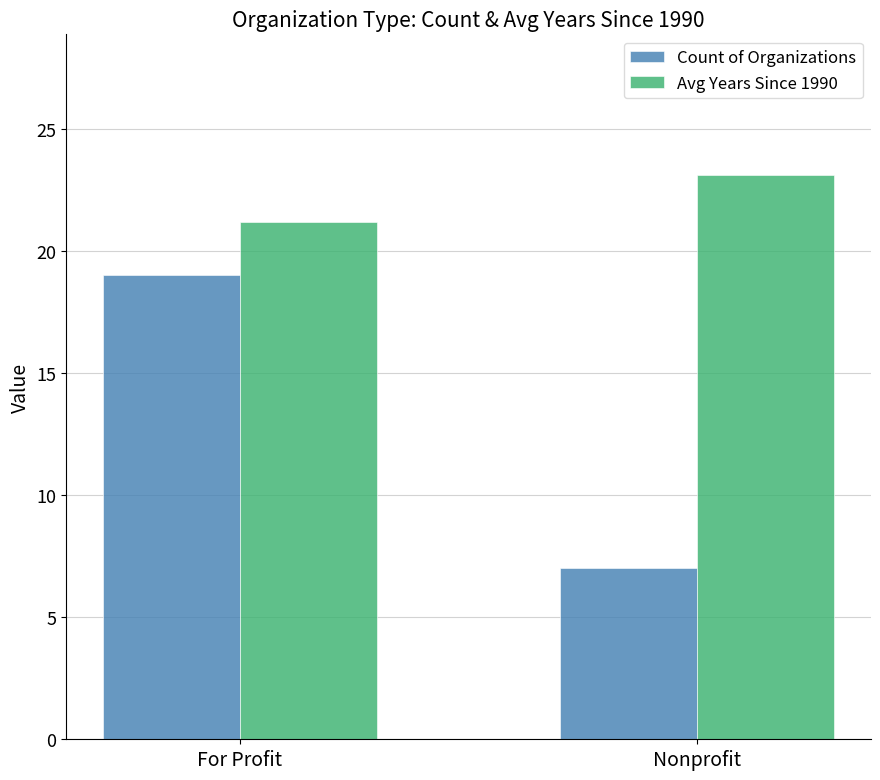

What is the lowest value of the Avg Years Since 1990 series?

21.2